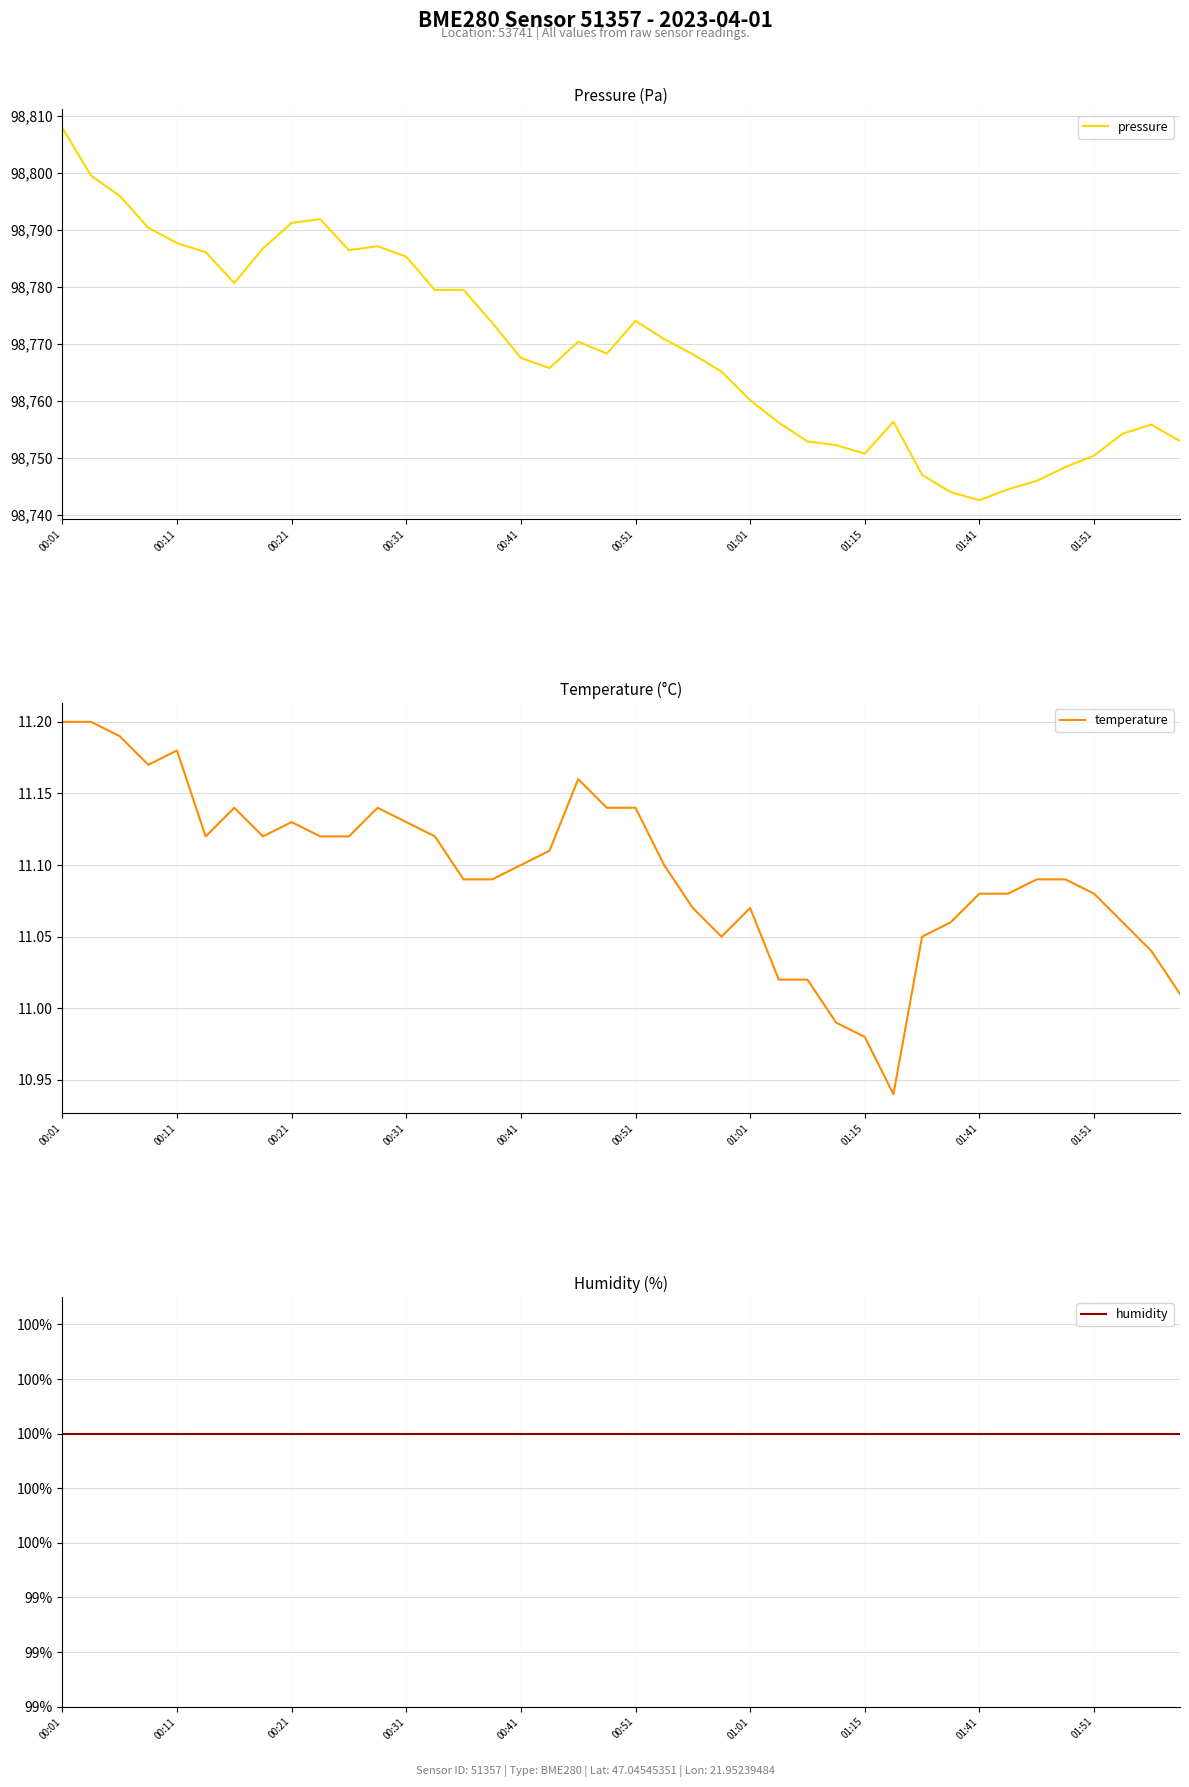

What is the minimum value shown in the chart?

10.9